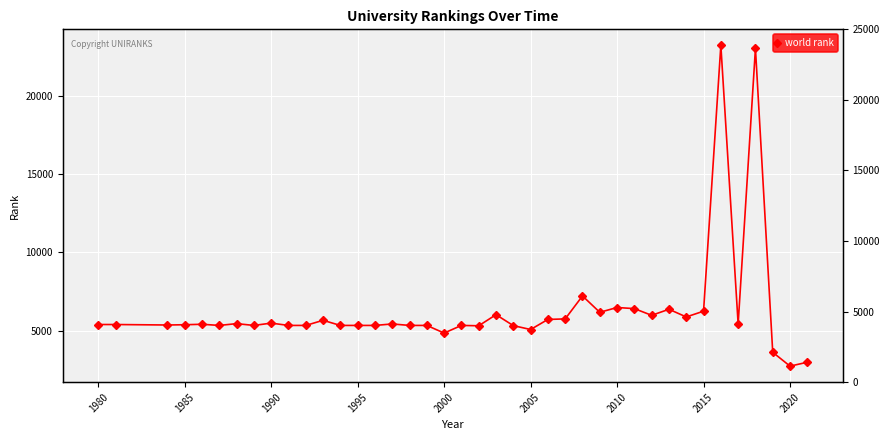

What is the sum of all values?

252494